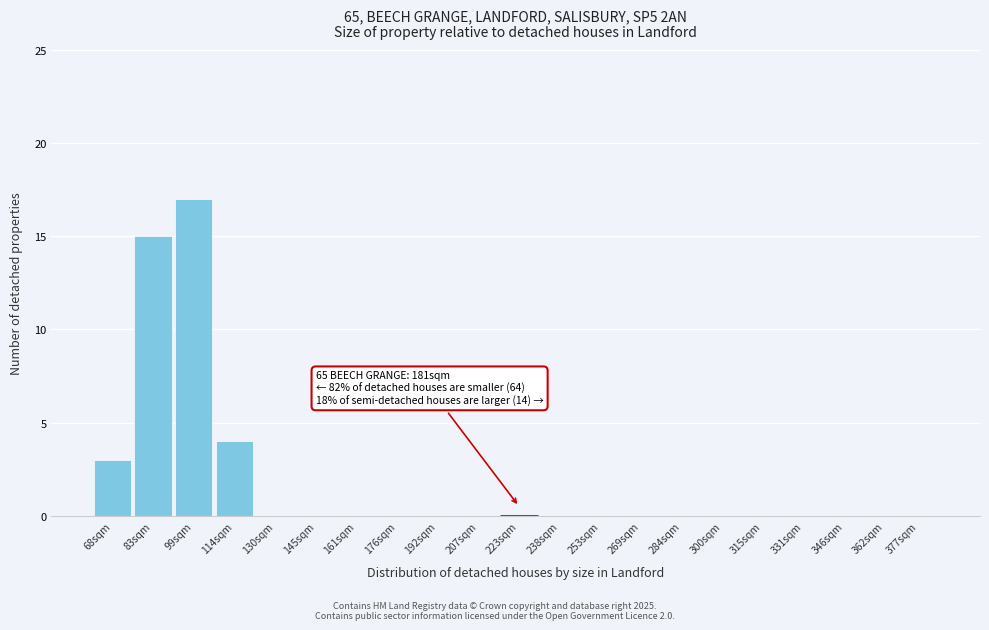

Reading left to right, what are all the values shown in this chart?

68sqm=3	83sqm=15	99sqm=17	114sqm=4	130sqm=0	145sqm=0	161sqm=0	176sqm=0	192sqm=0	207sqm=0	223sqm=0	238sqm=0	253sqm=0	269sqm=0	284sqm=0	300sqm=0	315sqm=0	331sqm=0	346sqm=0	362sqm=0	377sqm=0